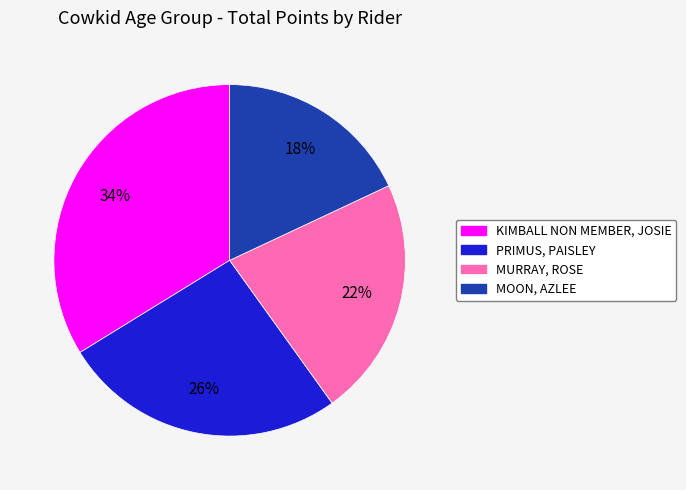

Is the sum of PRIMUS, PAISLEY and MURRAY, ROSE greater than half?

No